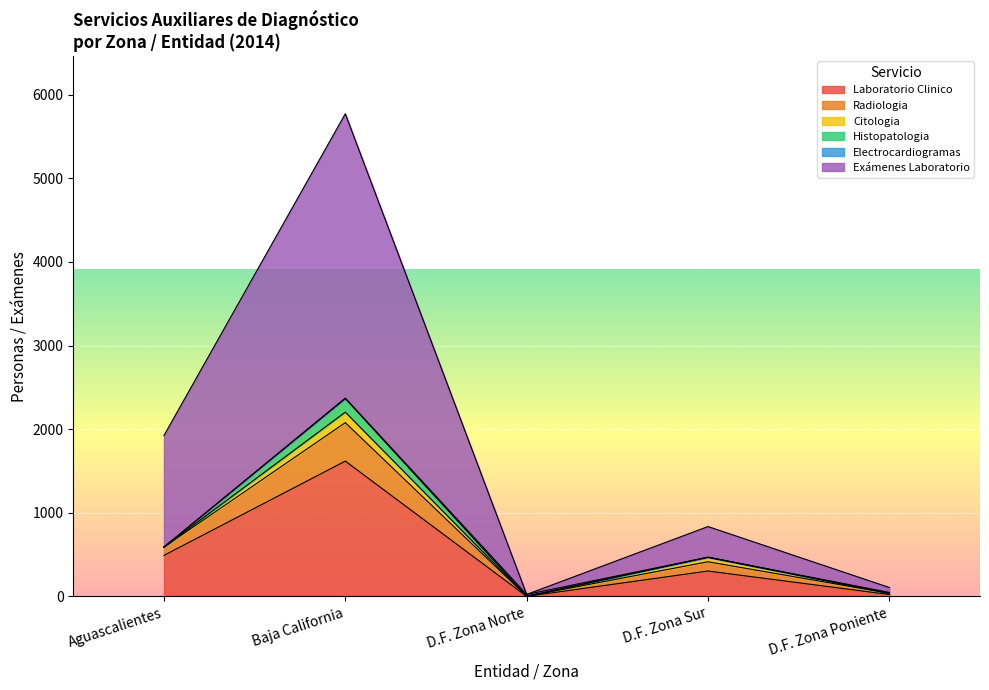

At which label is Laboratorio Clinico closest to 809?

Aguascalientes